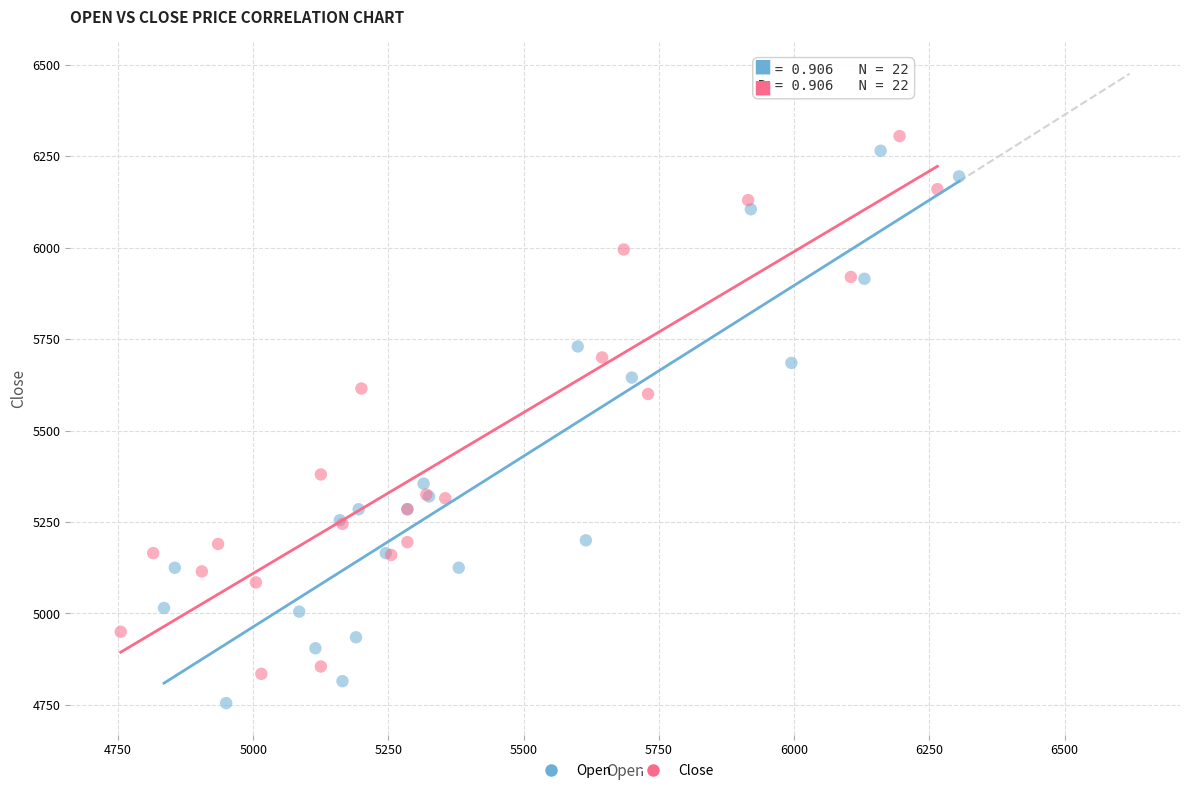

Which series reaches the minimum Y coordinate?

Open